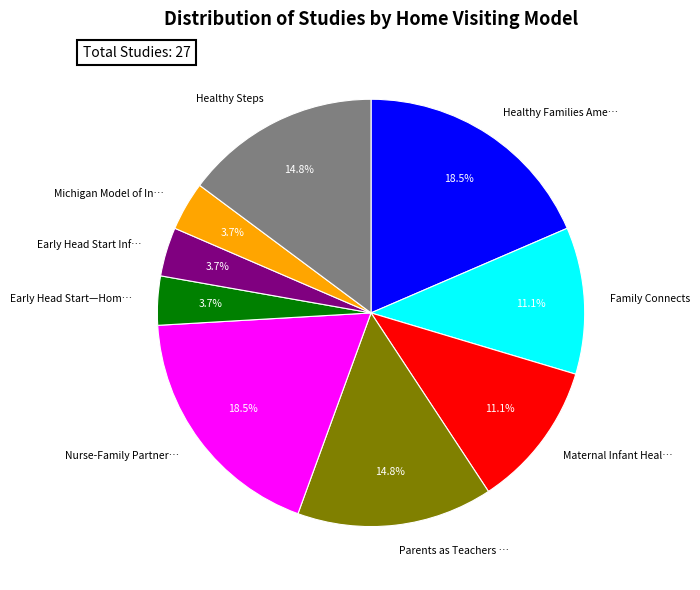

How many segments does this pie chart have?

9